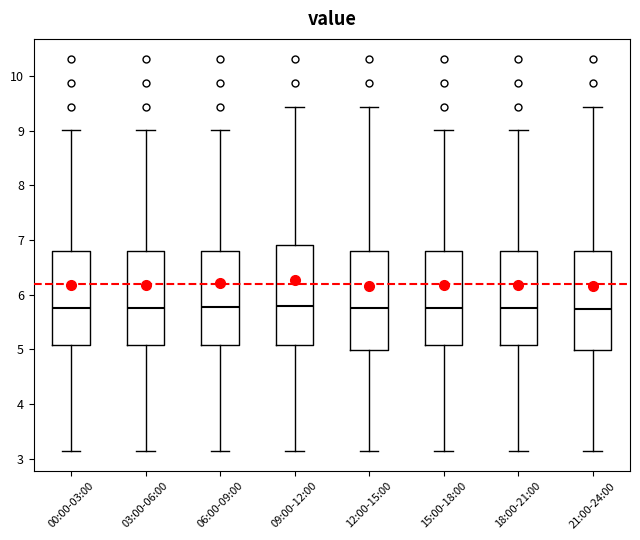

Reading left to right, transcribe this box plot: for each box, give where its median line is, the range the box spans, and where its two whiskers end, as read against the y-axis. The values are not printed on the chart, so give them approximately, as read against the axis.

00:00-03:00: median 5.8, box 5.1 to 6.8, whiskers 3.1 to 9.0
03:00-06:00: median 5.8, box 5.1 to 6.8, whiskers 3.1 to 9.0
06:00-09:00: median 5.8, box 5.1 to 6.8, whiskers 3.1 to 9.0
09:00-12:00: median 5.8, box 5.1 to 6.9, whiskers 3.1 to 9.4
12:00-15:00: median 5.8, box 5.0 to 6.8, whiskers 3.1 to 9.4
15:00-18:00: median 5.8, box 5.1 to 6.8, whiskers 3.1 to 9.0
18:00-21:00: median 5.8, box 5.1 to 6.8, whiskers 3.1 to 9.0
21:00-24:00: median 5.7, box 5.0 to 6.8, whiskers 3.1 to 9.4